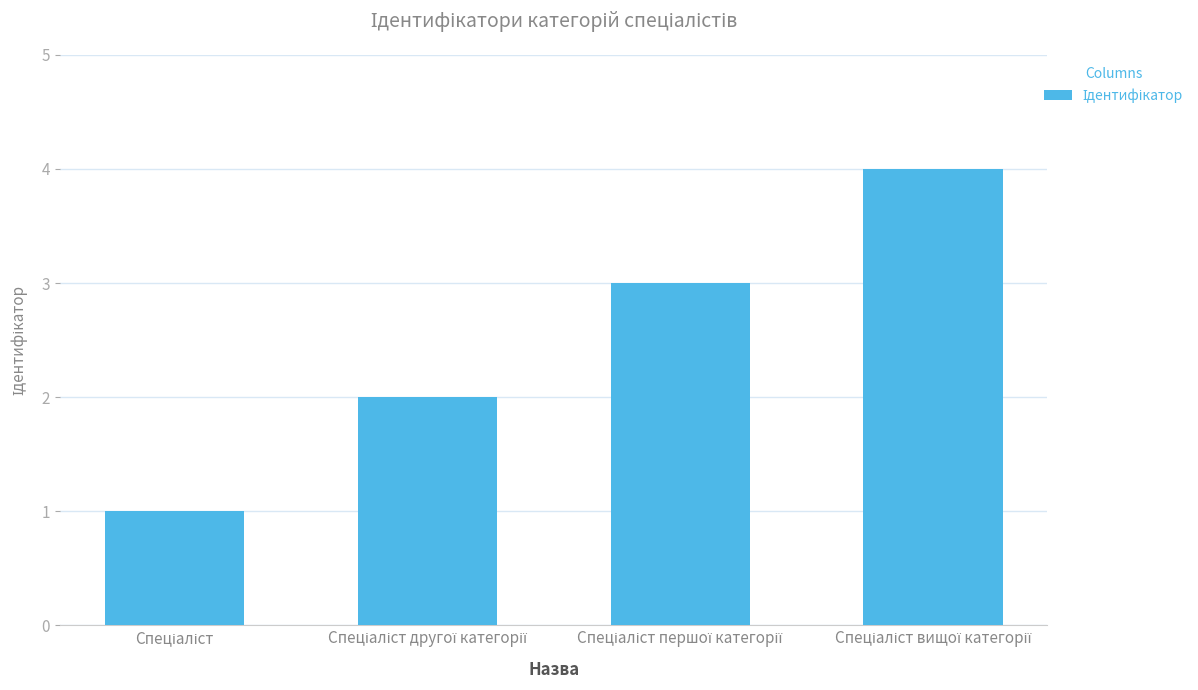

Does the chart contain stacked bars?

No